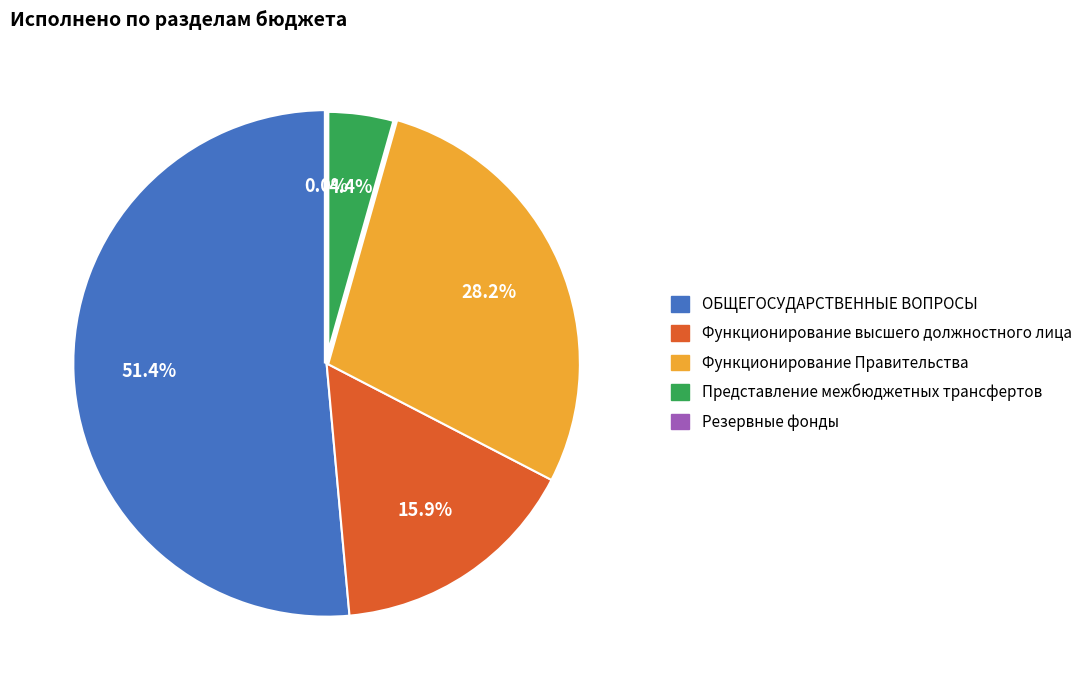

Between ОБЩЕГОСУДАРСТВЕННЫЕ ВОПРОСЫ and Функционирование высшего должностного лица, which is larger?

ОБЩЕГОСУДАРСТВЕННЫЕ ВОПРОСЫ